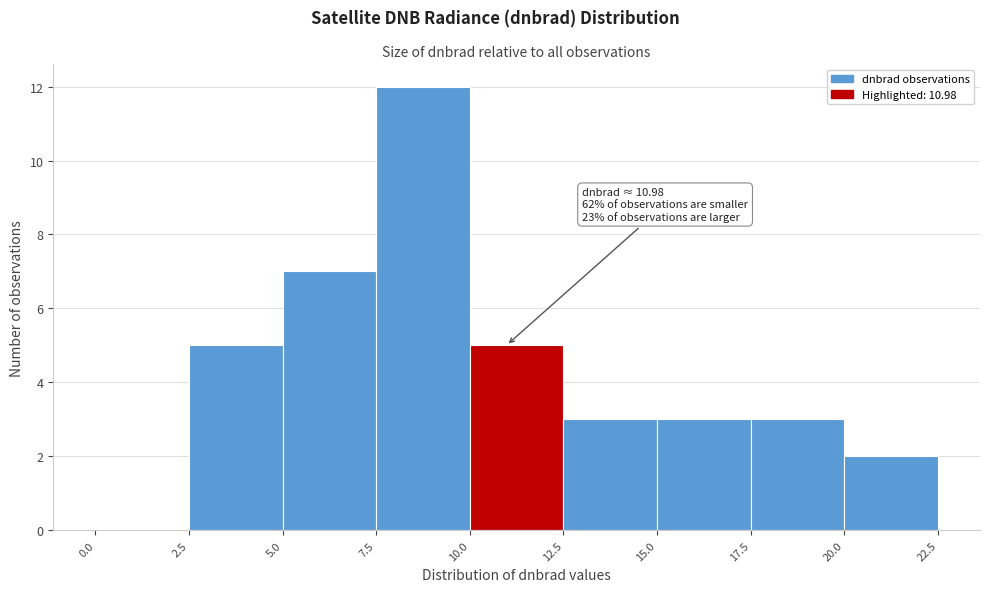

Which range on the x-axis has the tallest bar?

7.5 to 10.0